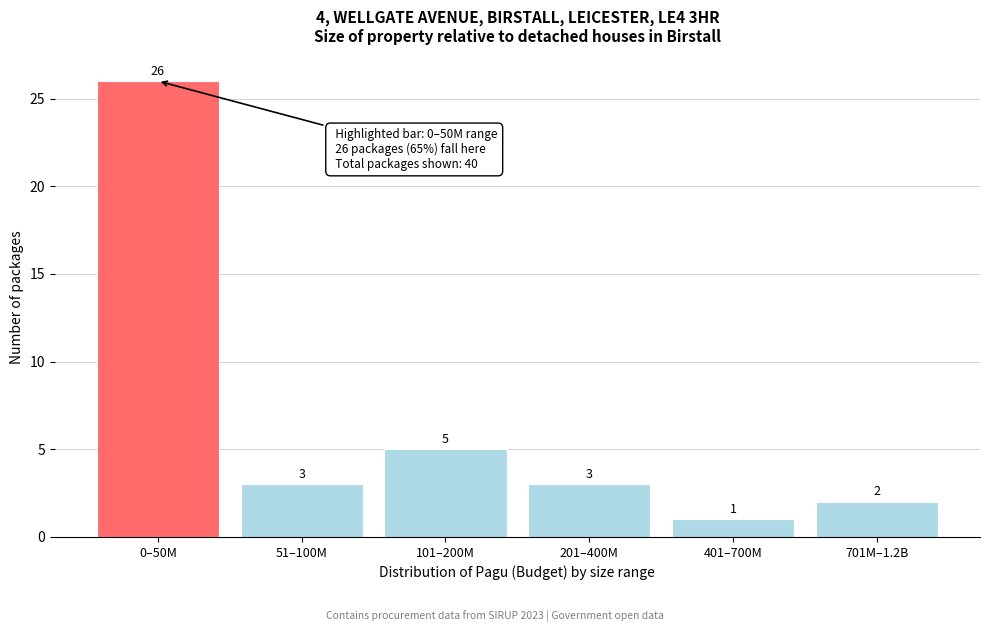

Reading left to right, what are all the values shown in this chart?

0–50M=26	51–100M=3	101–200M=5	201–400M=3	401–700M=1	701M–1.2B=2